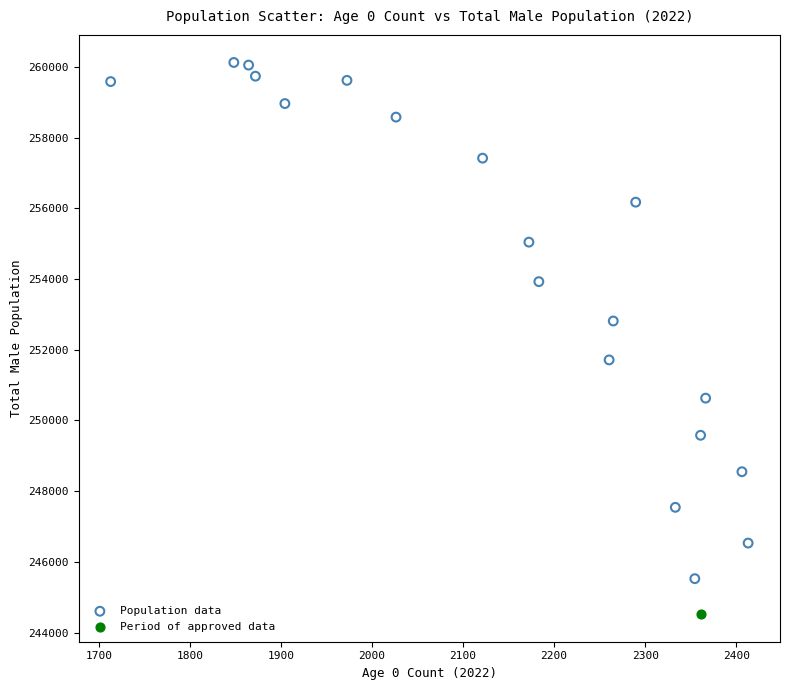

What are all the series names shown in the legend?

Population data, Period of approved data